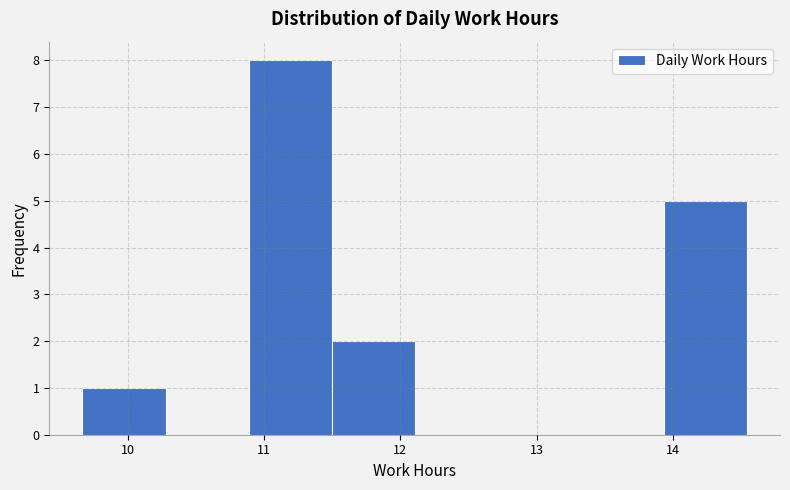

Over which range of the x-axis is the bar tallest?

10.9 to 11.5